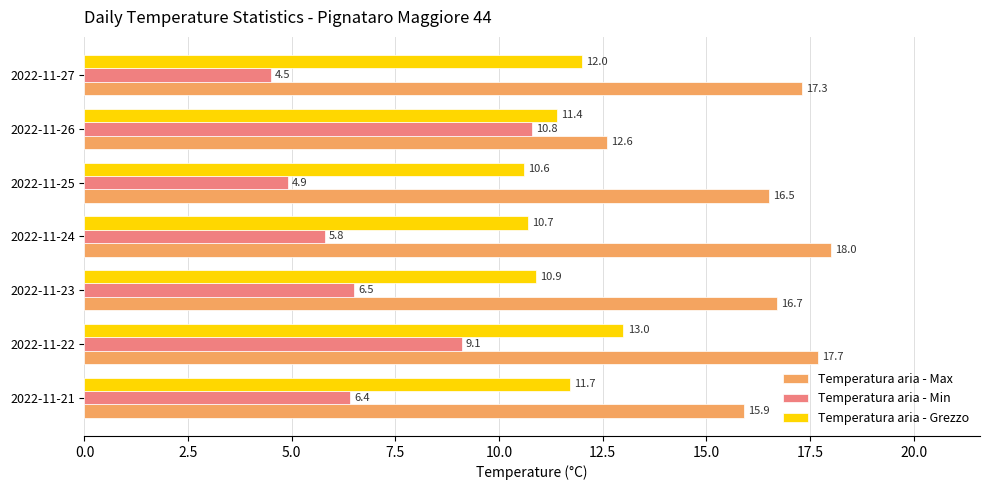

List the labels in order of Temperatura aria - Max value, largest first.

2022-11-24, 2022-11-22, 2022-11-27, 2022-11-23, 2022-11-25, 2022-11-21, 2022-11-26